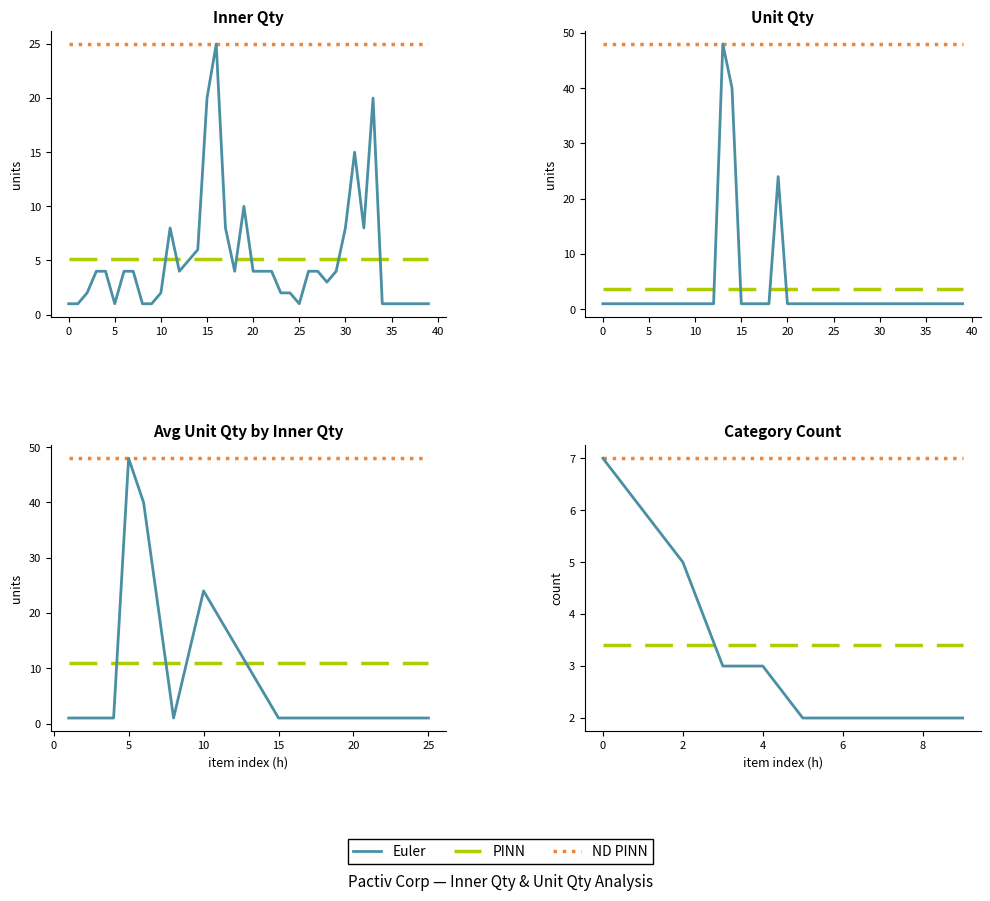

At 20, list the series in order from smallest to largest.

Euler, PINN, ND PINN